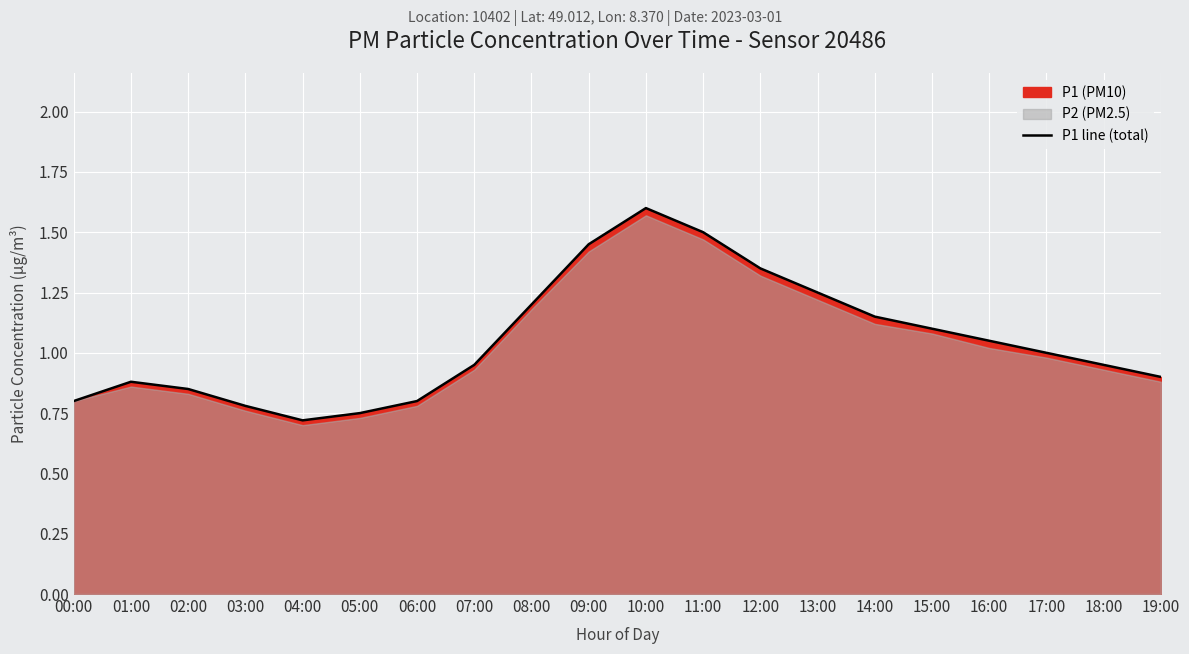

How many points are higher than both their immediate neighbors (excluding endpoints)?

2